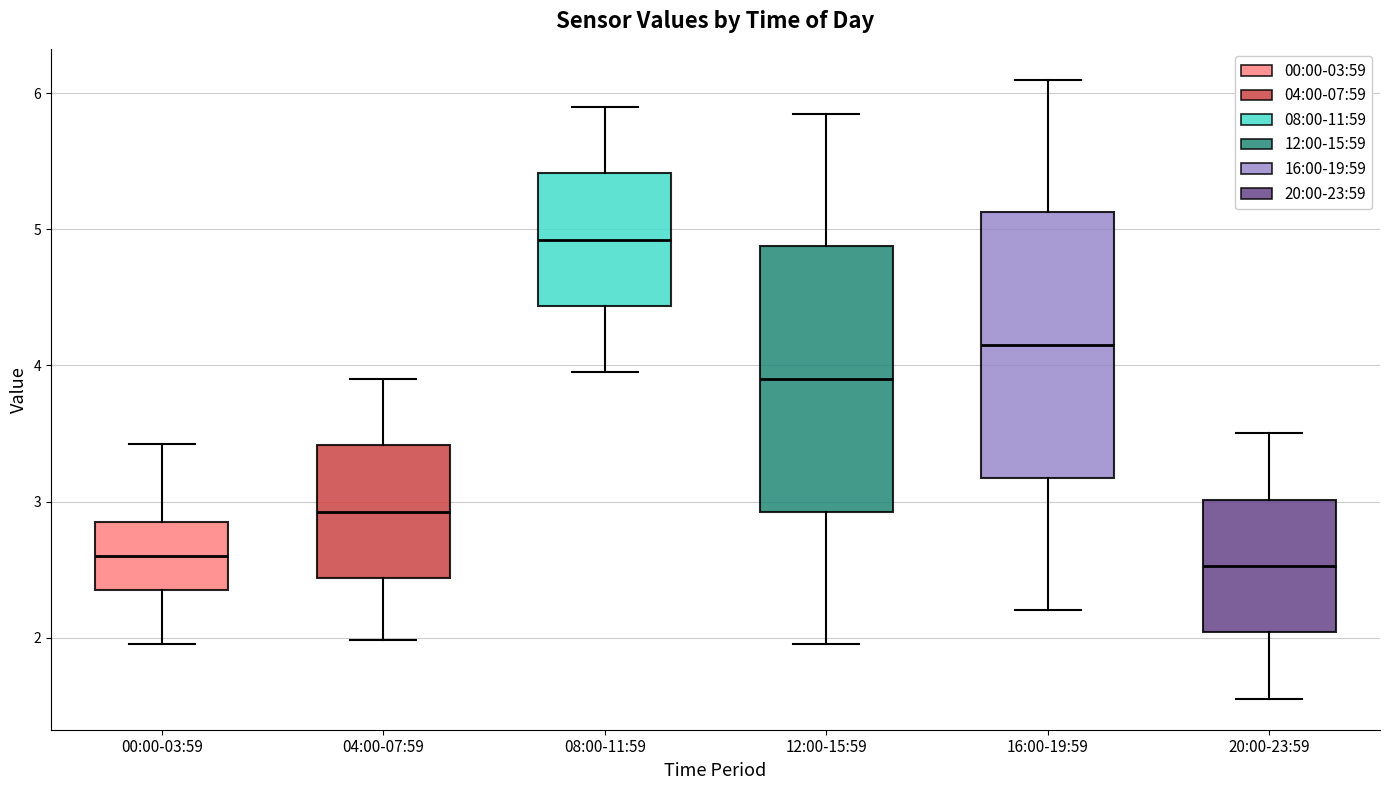

Reading left to right, transcribe this box plot: for each box, give where its median line is, the range the box spans, and where its two whiskers end, as read against the y-axis. The values are not printed on the chart, so give them approximately, as read against the axis.

00:00-03:59: median 2.6, box 2.4 to 2.9, whiskers 2.0 to 3.4
04:00-07:59: median 2.9, box 2.4 to 3.4, whiskers 2.0 to 3.9
08:00-11:59: median 4.9, box 4.4 to 5.4, whiskers 4.0 to 5.9
12:00-15:59: median 3.9, box 2.9 to 4.9, whiskers 2.0 to 5.9
16:00-19:59: median 4.2, box 3.2 to 5.1, whiskers 2.2 to 6.1
20:00-23:59: median 2.5, box 2.0 to 3.0, whiskers 1.6 to 3.5